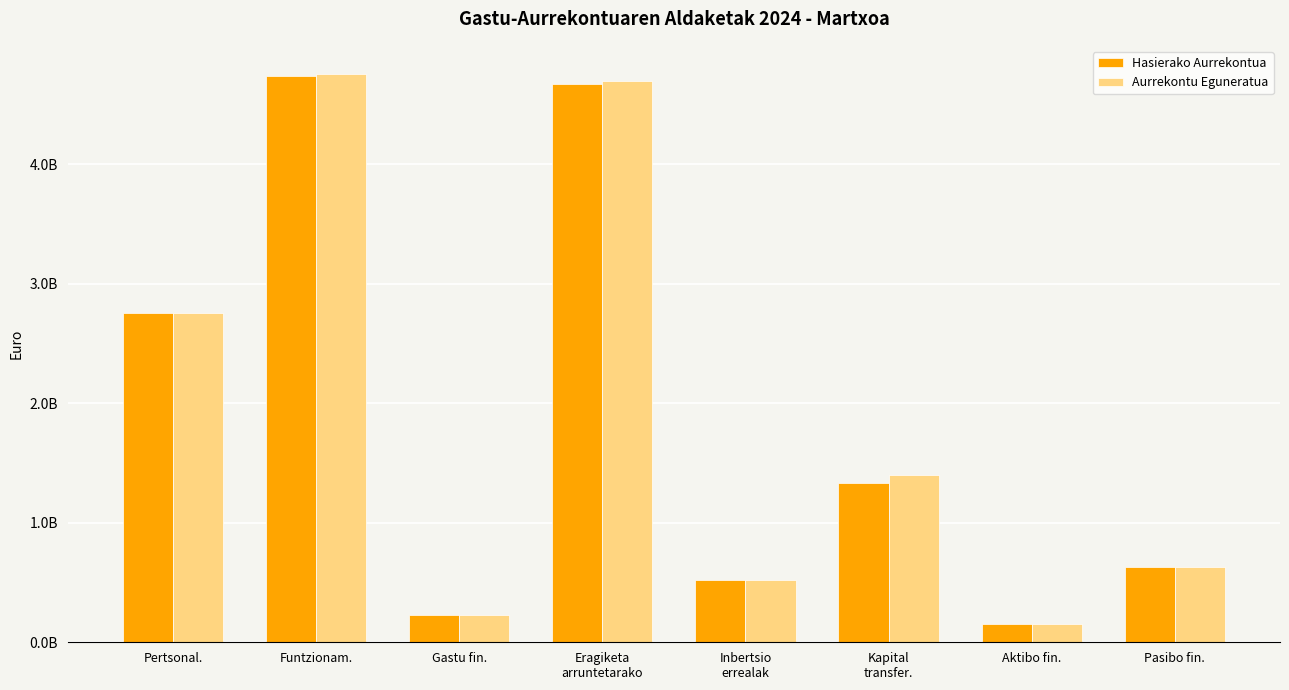

Which category has the lowest value in the Hasierako Aurrekontua series?

Aktibo fin.